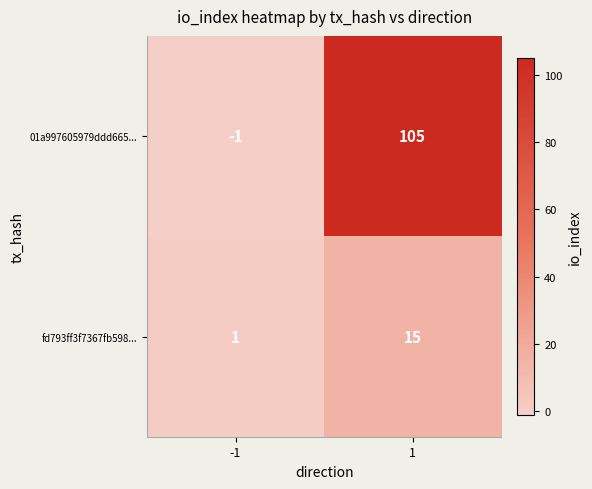

Rank the series at 1 from highest to lowest value.

01a997605979ddd665..., fd793ff3f7367fb598...